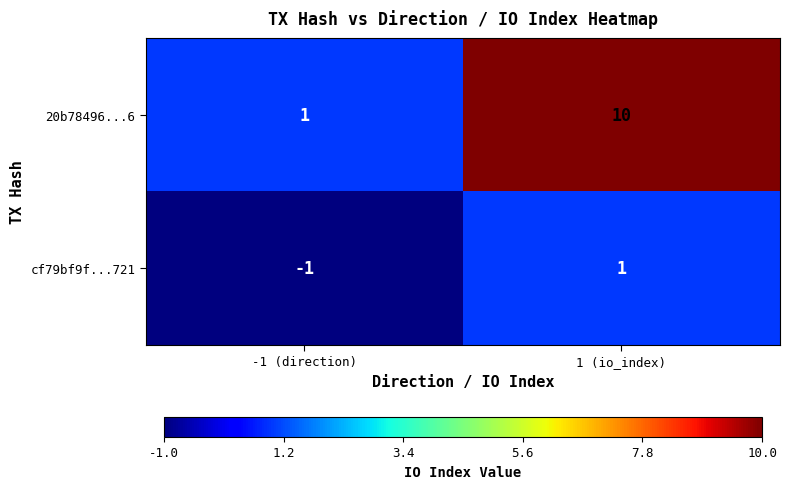

At which label does cf79bf9f...721 reach its minimum?

-1 (direction)